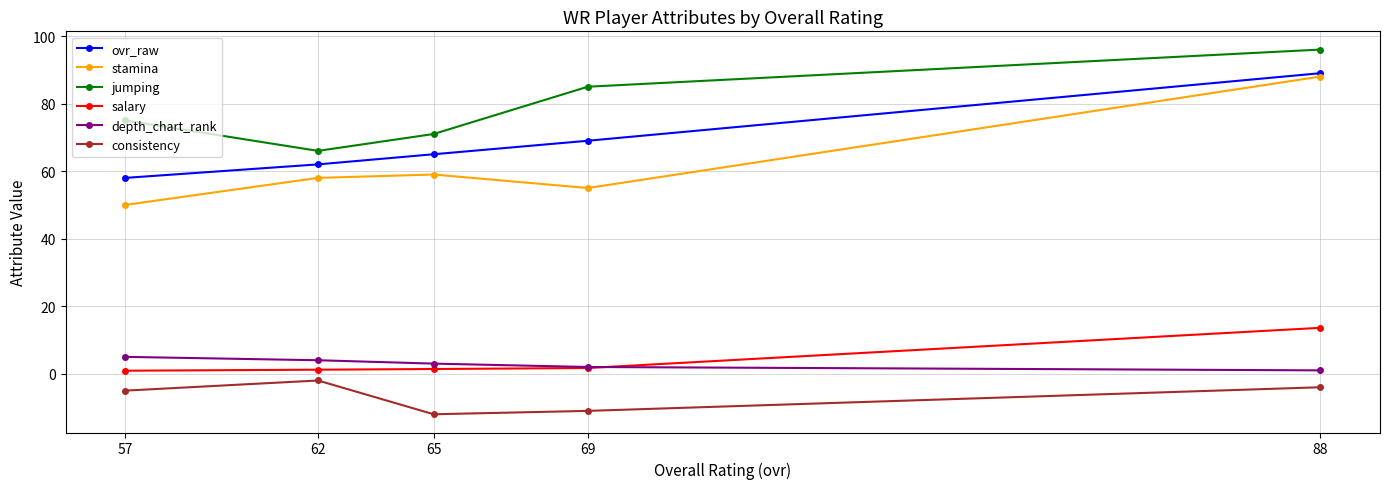

What is the difference between the maximum and second lowest values in the consistency series?

9.0